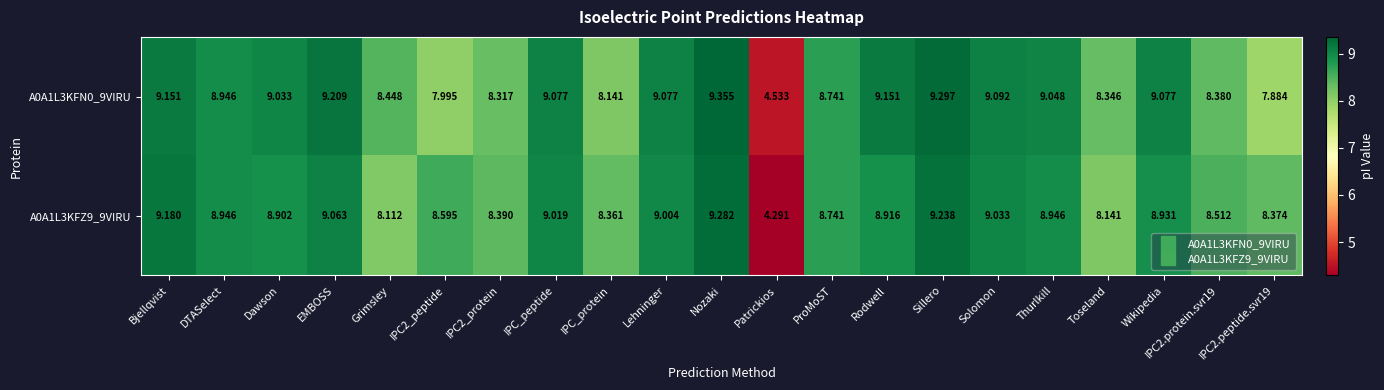

Where does the A0A1L3KFZ9_9VIRU series first go above 8?

Bjellqvist